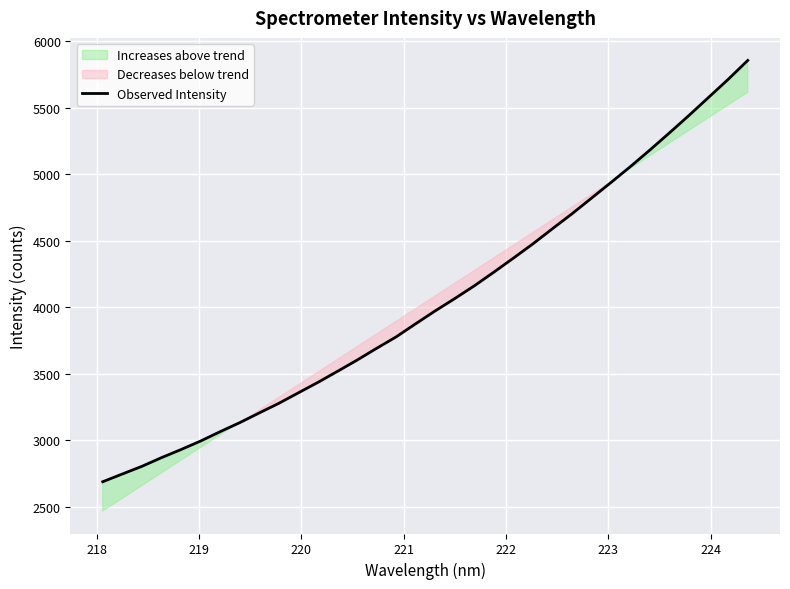

What is the highest value of the Observed Intensity series?

5856.2